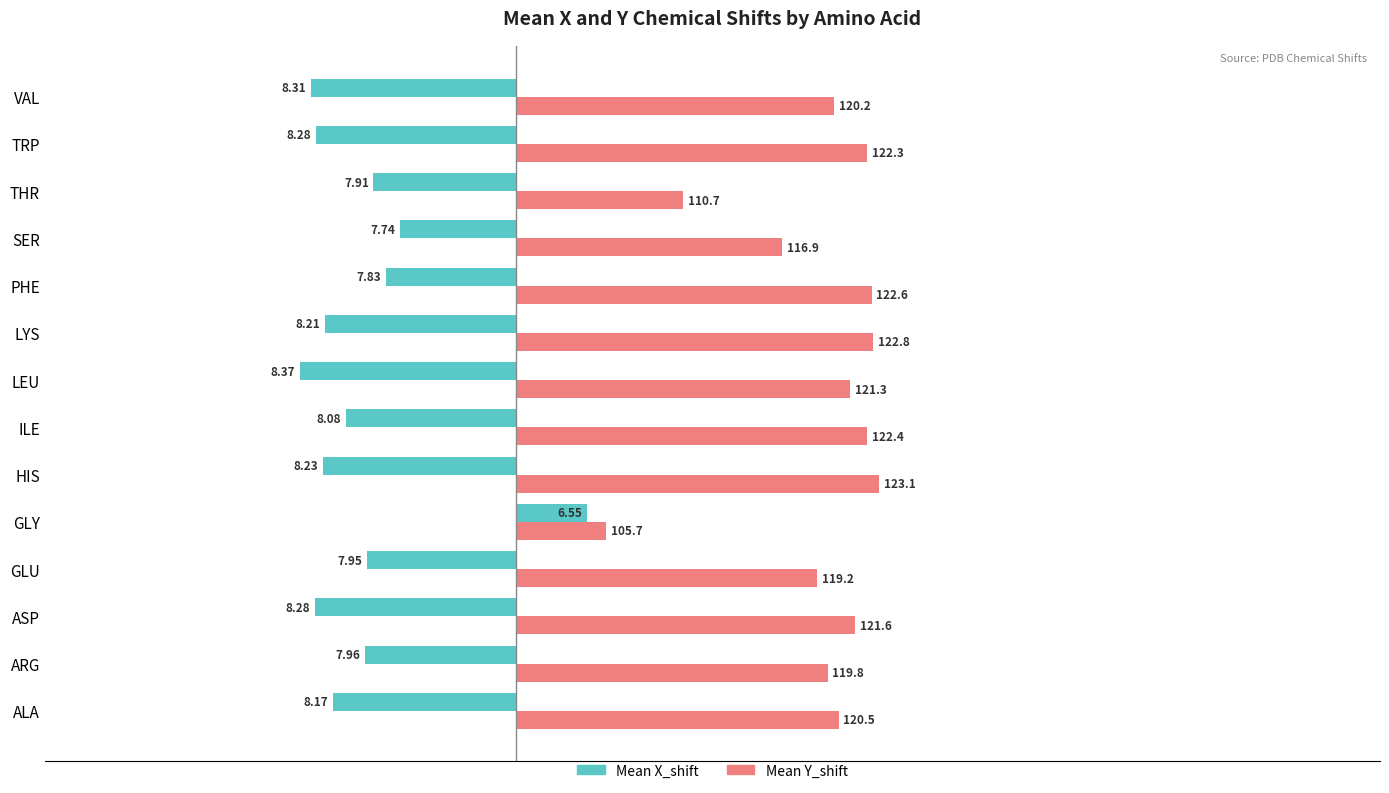

What are all the series names shown in the legend?

Mean X_shift, Mean Y_shift